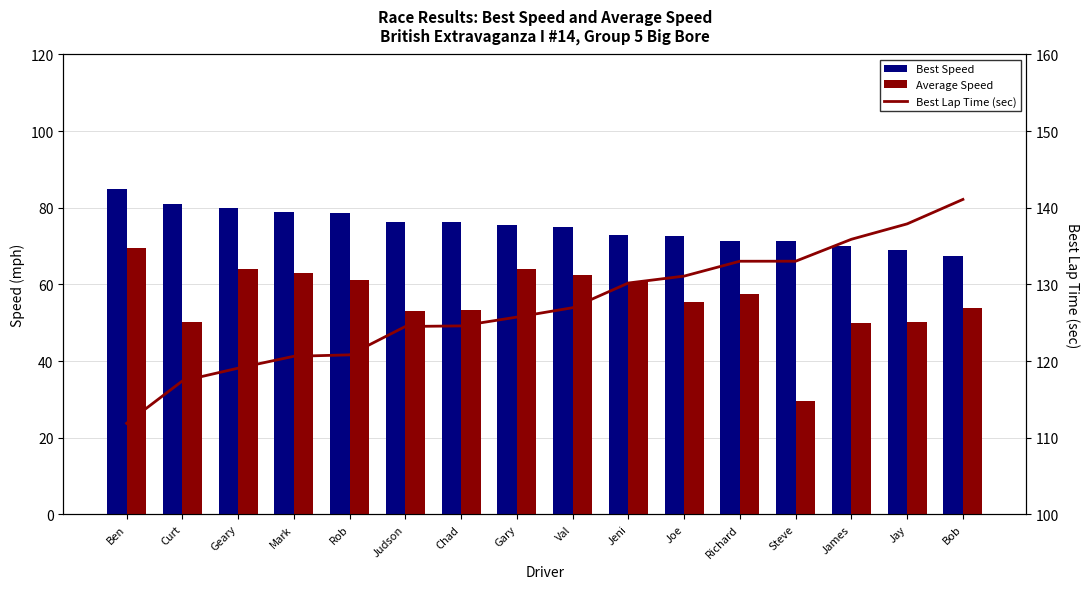

What is the difference between the highest and lowest values at Jeni?

69.6